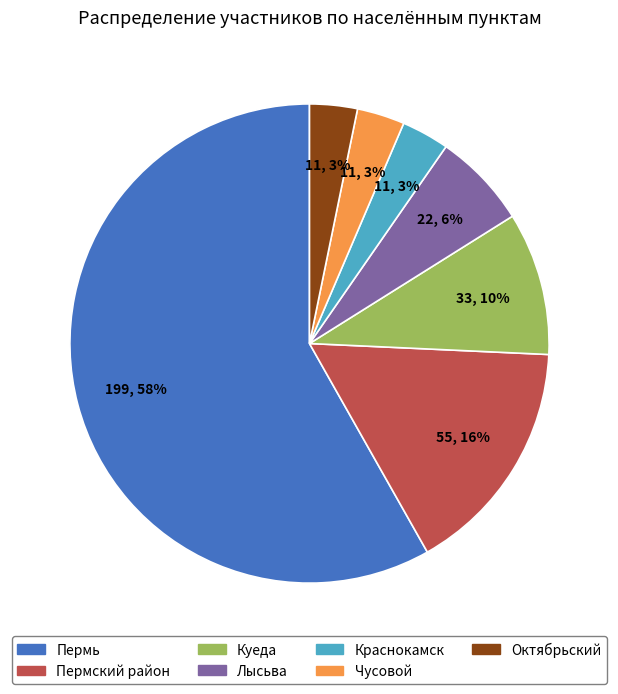

To the nearest percent, what is the difference between the Пермский район and Куеда slice percentages?

6%